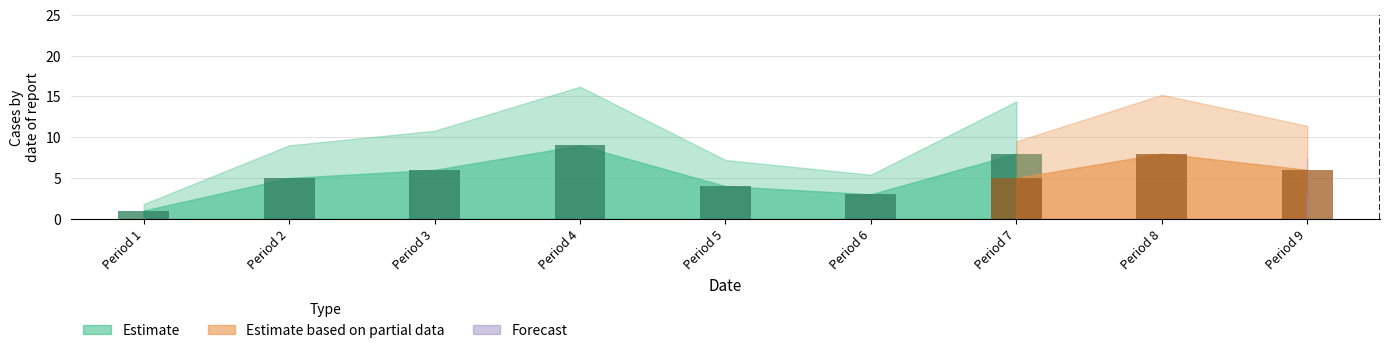

What is the maximum value shown in the chart?

9